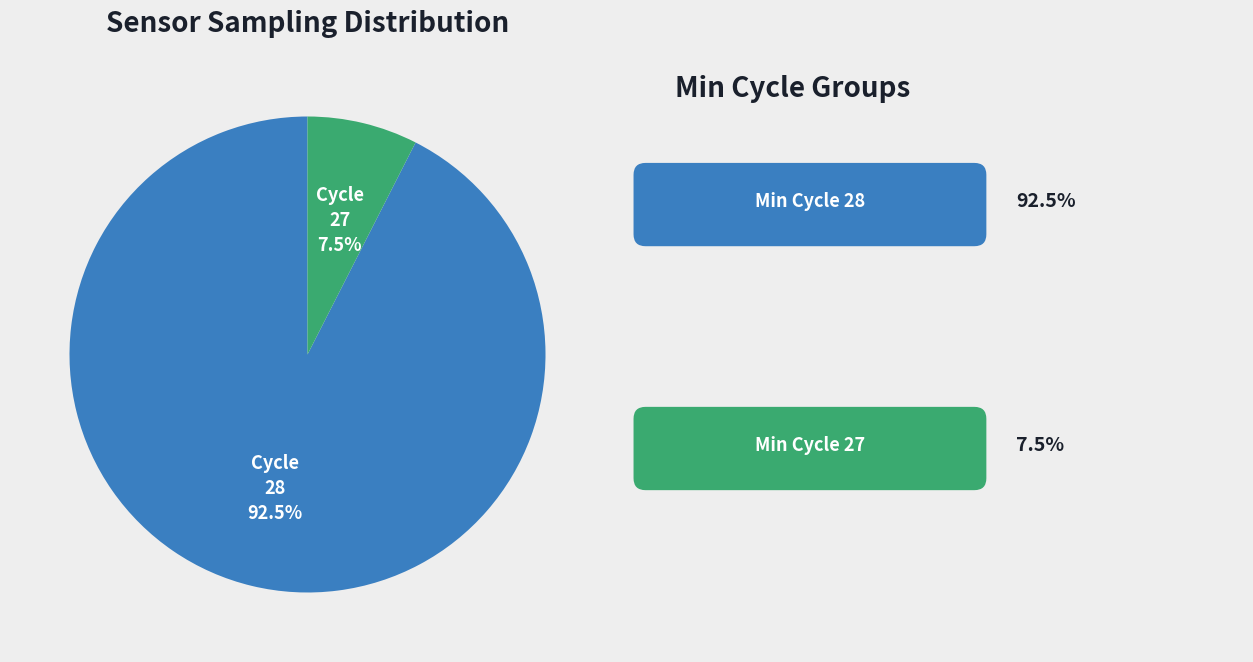

Count the number of slices in the pie.

2